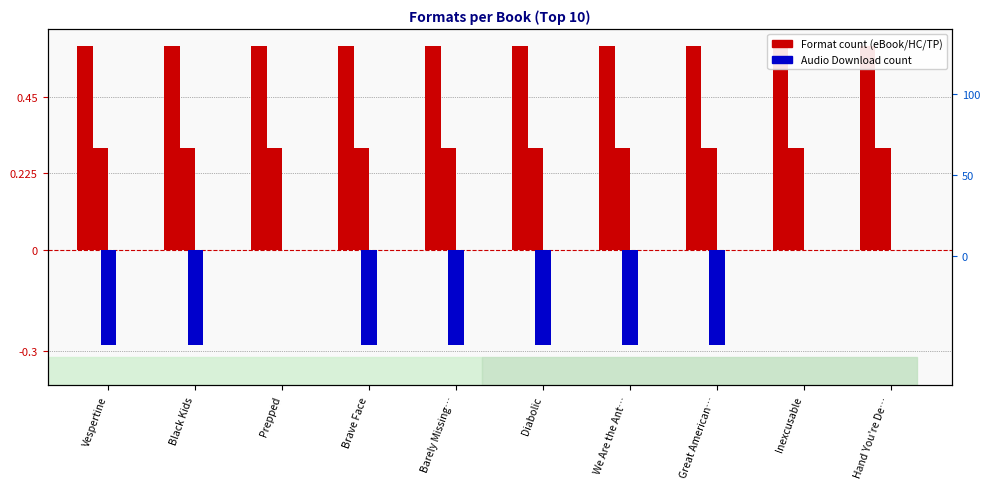

Reading left to right, what are all the values shown in this chart?

eBook: Vespertine=0.6	Black Kids=0.6	Prepped=0.6	Brave Face=0.6	Barely Missing…=0.6	Diabolic=0.6	We Are the Ant…=0.6	Great American…=0.6	Inexcusable=0.6	Hand You're De…=0.6
Hardcover: Vespertine=0.3	Black Kids=0.3	Prepped=0.3	Brave Face=0.3	Barely Missing…=0.3	Diabolic=0.3	We Are the Ant…=0.3	Great American…=0.3	Inexcusable=0.3	Hand You're De…=0.3
Trade Paperback: Vespertine=0.0	Black Kids=0.0	Prepped=0.0	Brave Face=0.0	Barely Missing…=0.0	Diabolic=0.0	We Are the Ant…=0.0	Great American…=0.0	Inexcusable=0.0	Hand You're De…=0.0
Audio Download: Vespertine=-0.3	Black Kids=-0.3	Prepped=0.0	Brave Face=-0.3	Barely Missing…=-0.3	Diabolic=-0.3	We Are the Ant…=-0.3	Great American…=-0.3	Inexcusable=0.0	Hand You're De…=0.0